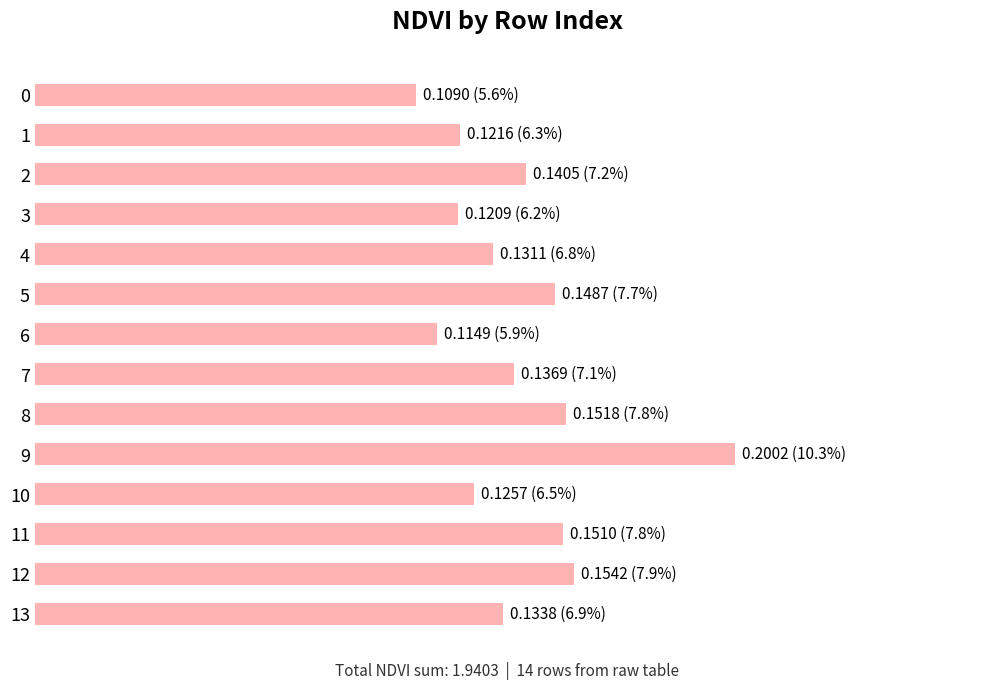

Does the chart contain any negative values?

No